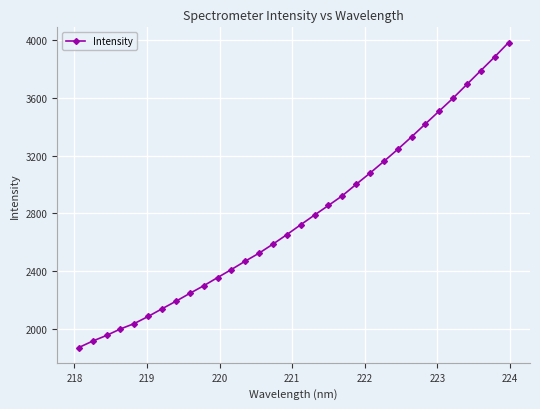

How many lines are shown in the chart?

1